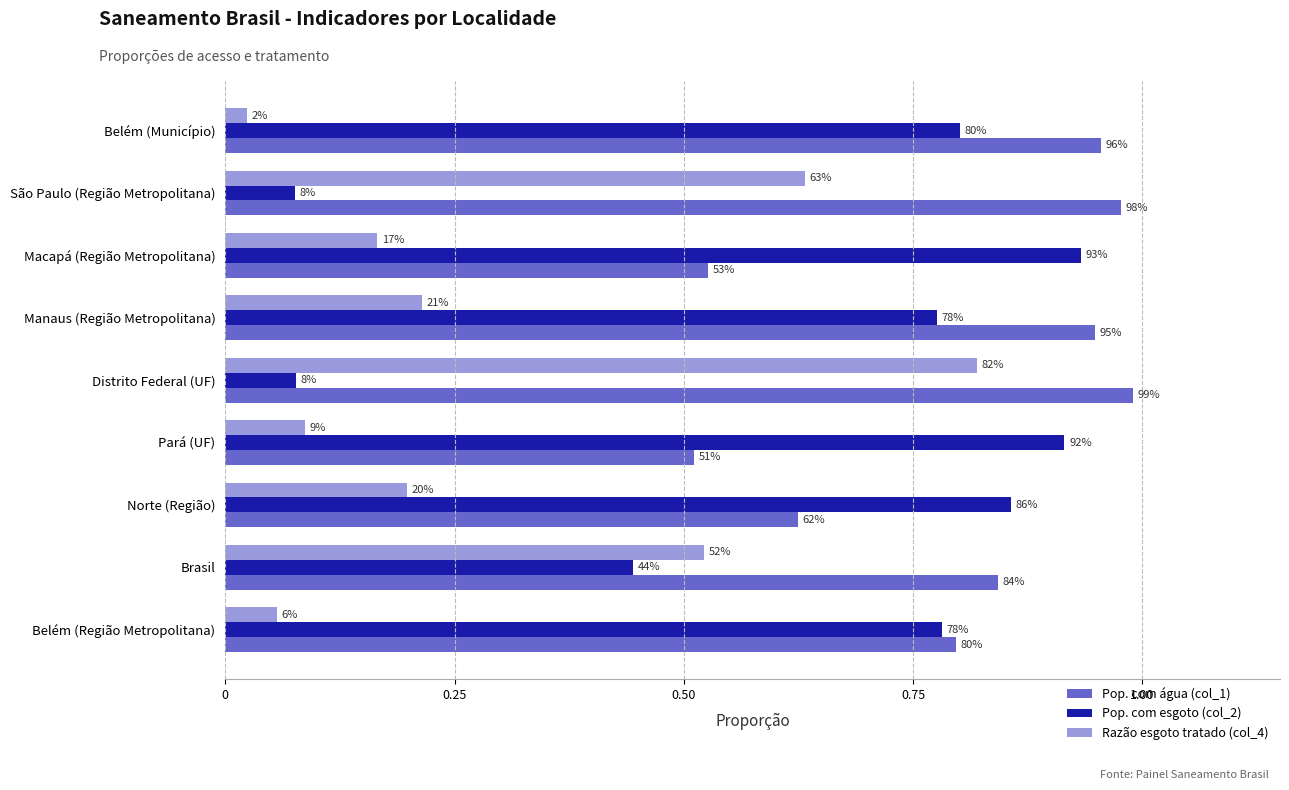

What are all the series names shown in the legend?

Pop. com água (col_1), Pop. com esgoto (col_2), Razão esgoto tratado (col_4)